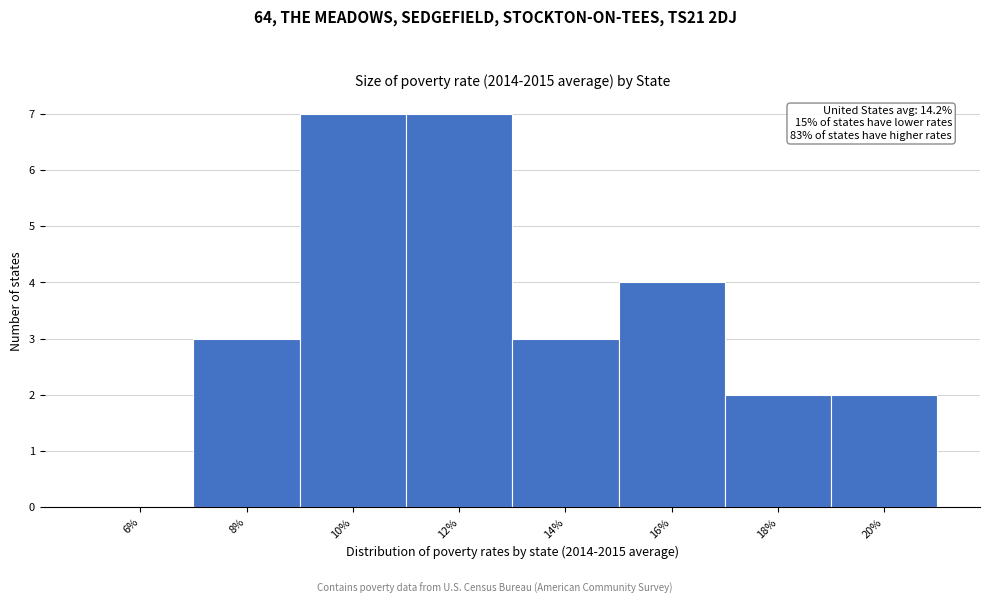

Reading left to right, extract all data points from this chart.

6%=0	8%=3	10%=7	12%=7	14%=3	16%=4	18%=2	20%=2